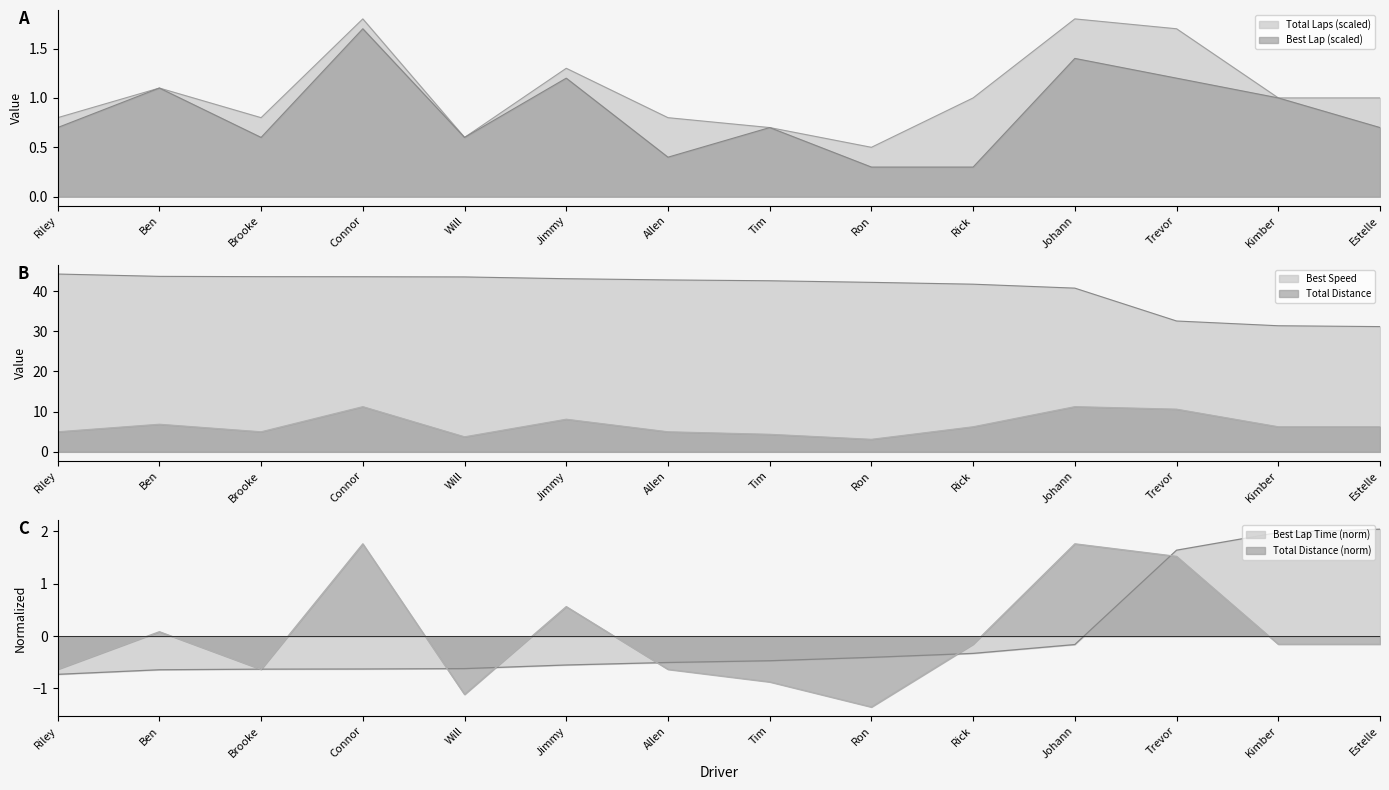

List the series in order of their peak value, lowest first.

Best Lap, Total Laps, Best Lap Time, Total Distance, Best Speed